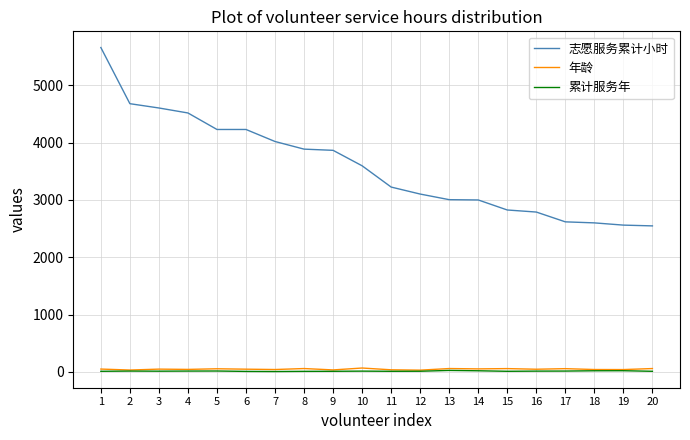

What is the maximum value shown in the chart?

5660.0